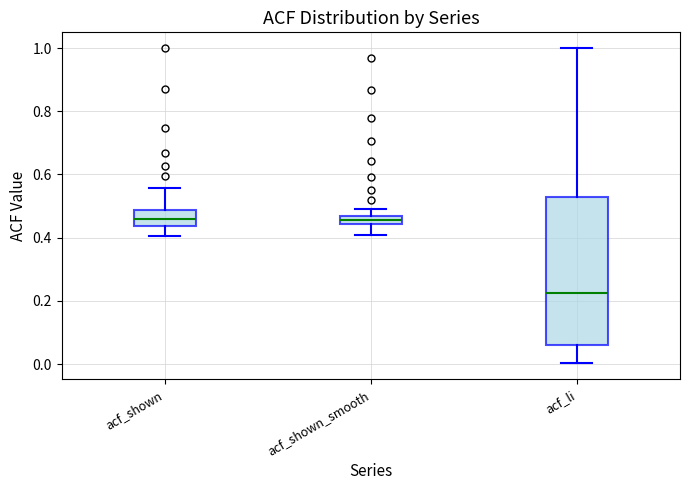

Where does the lower whisker of the box for acf_shown_smooth end on the y-axis? The values are not printed on the chart, so give them approximately, as read against the axis.

0.40